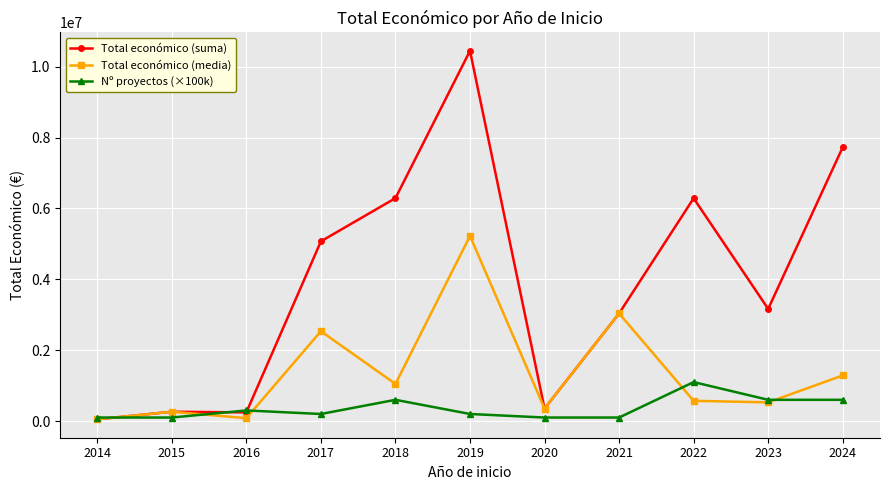

The value of Total económico (suma) at 2014 is 50102.0. True or false?

True